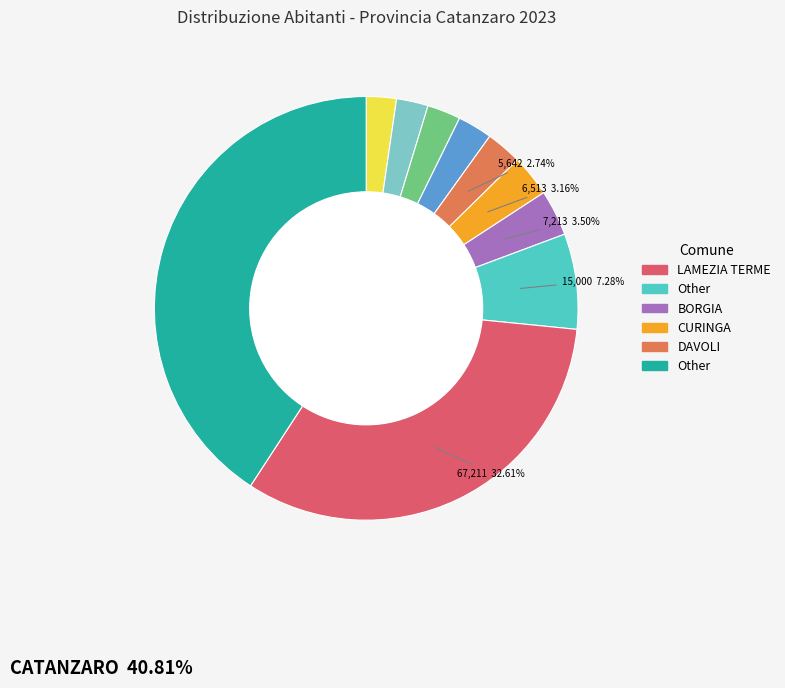

Is there a majority slice in this chart?

No